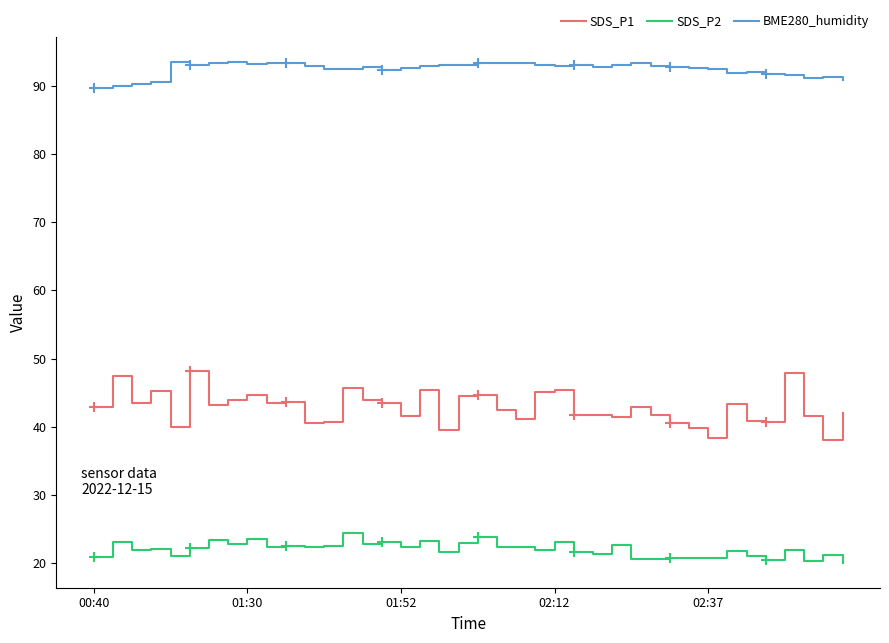

True or false: SDS_P2 and BME280_humidity intersect in this chart.

False